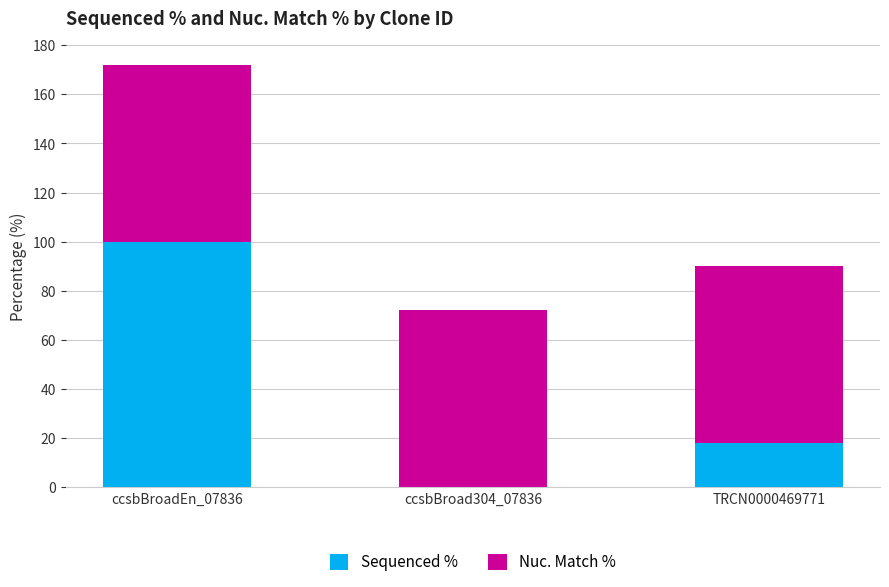

Which category has the highest value in the Sequenced % series?

ccsbBroadEn_07836